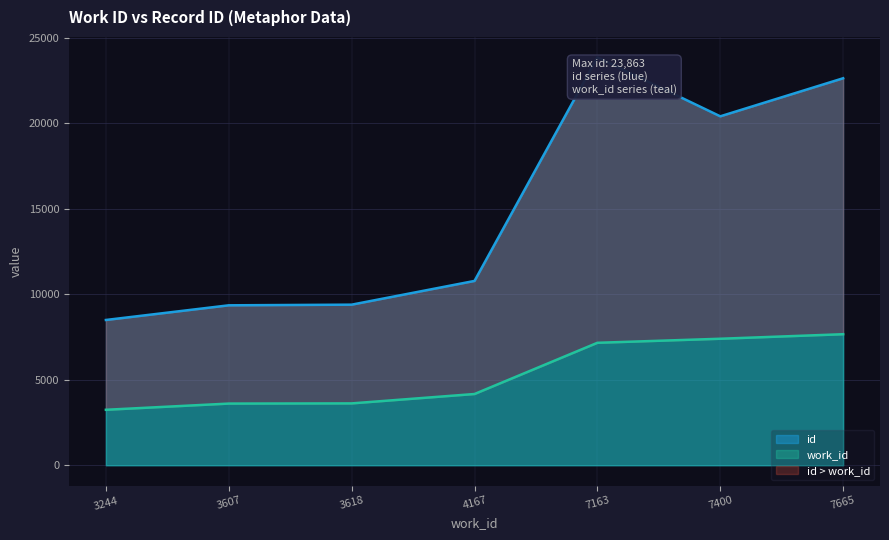

Reading left to right, what are all the values shown in this chart?

8498	9356	9394	10783	23863	20413	22640